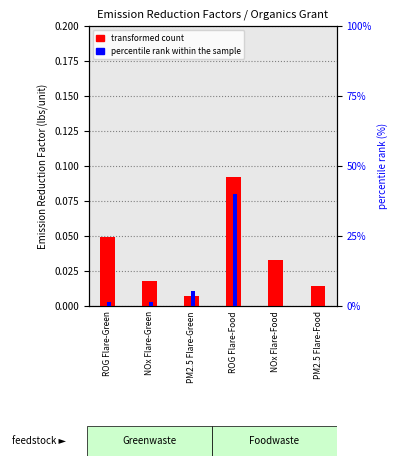

At which category is the sum across all series the highest?

ROG Flare-Food